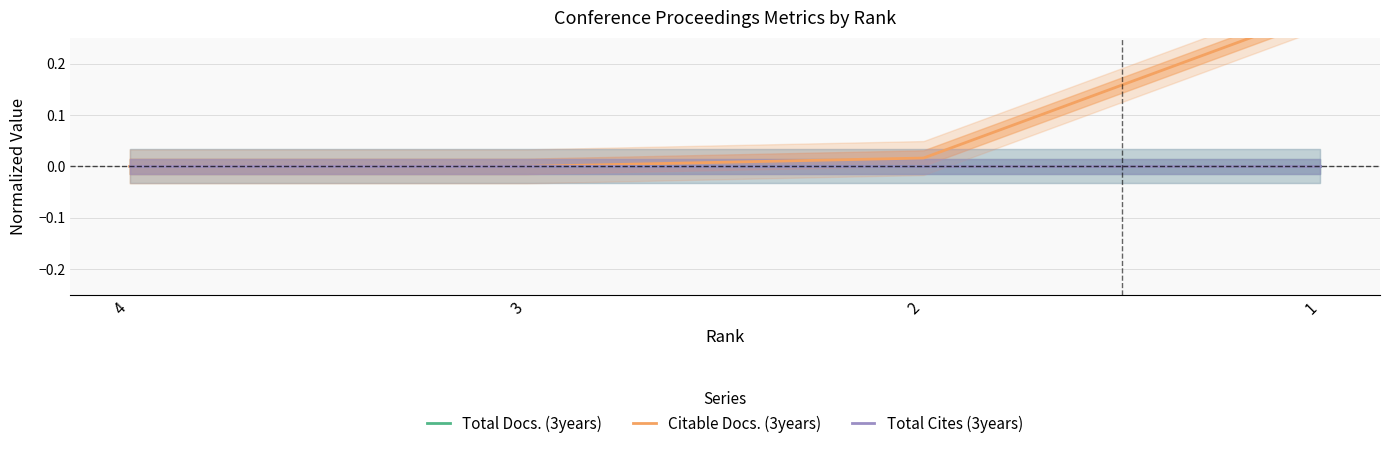

What is the difference between the maximum and minimum values in the Citable Docs. (3years) series?

0.3